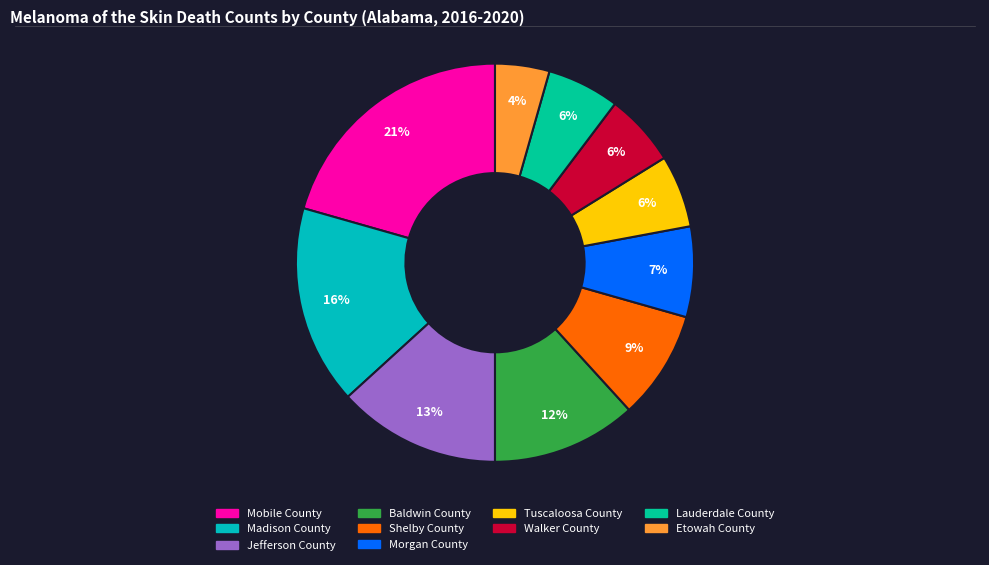

Count the number of slices in the pie.

10